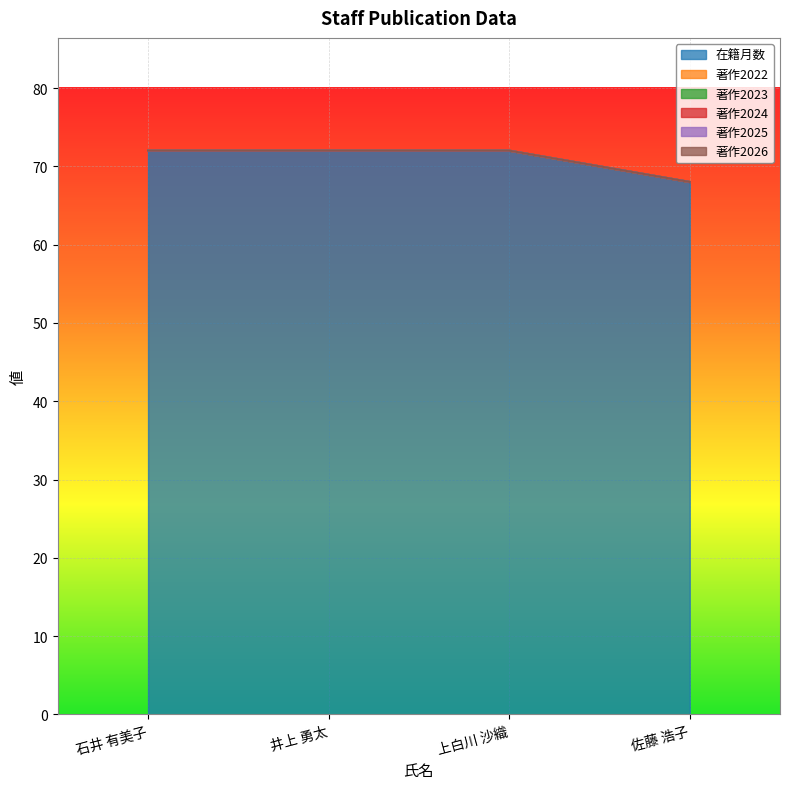

What is the label of the 4th point from the right?

石井 有美子